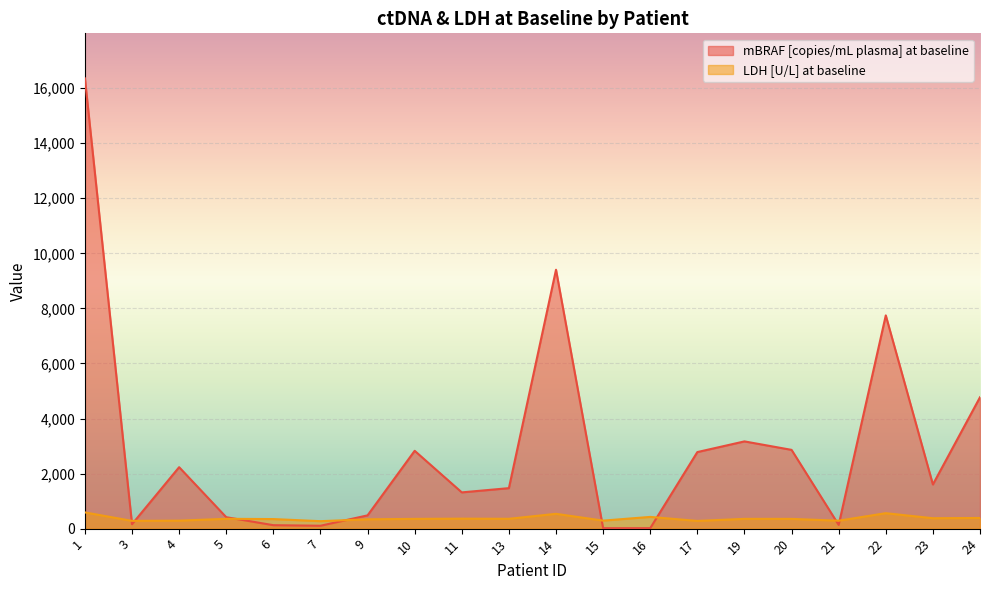

How many lines are shown in the chart?

2